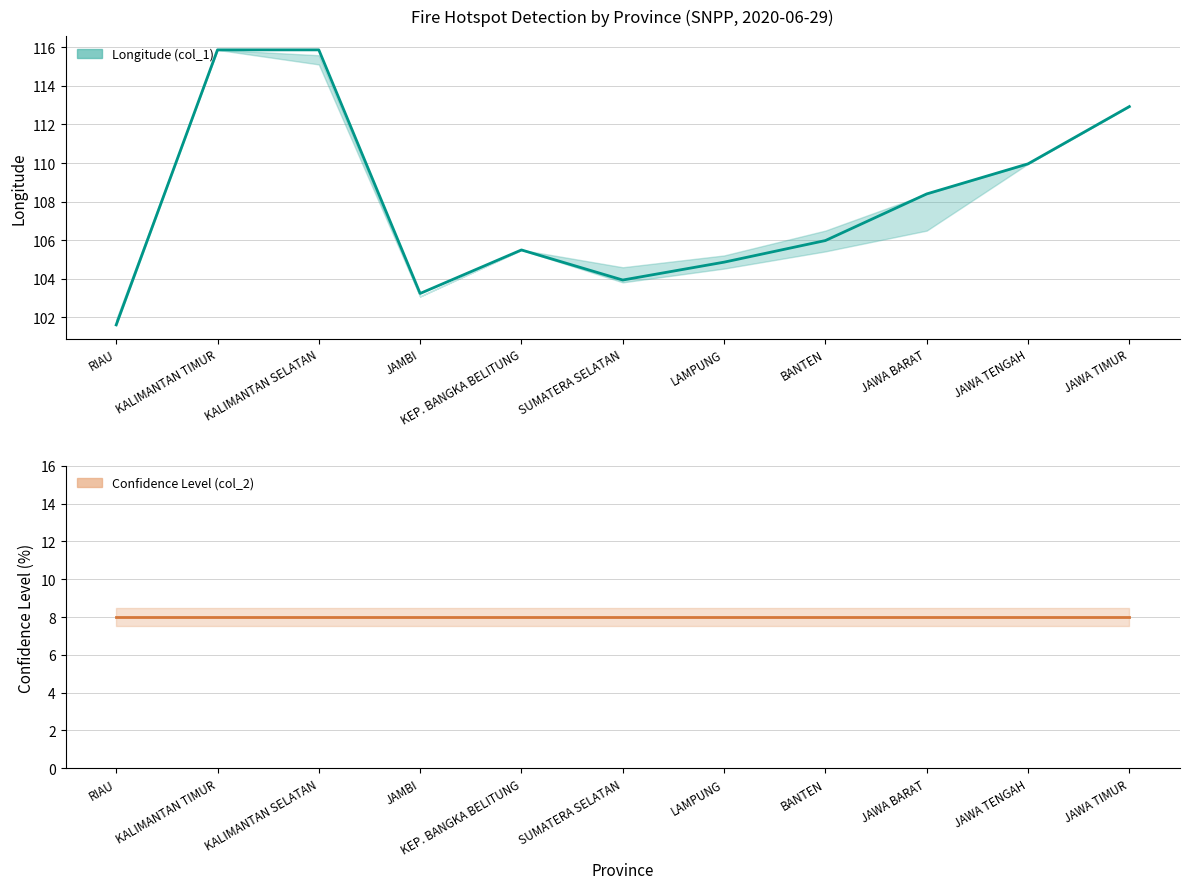

At which category does the data reach its first local peak?

KALIMANTAN TIMUR